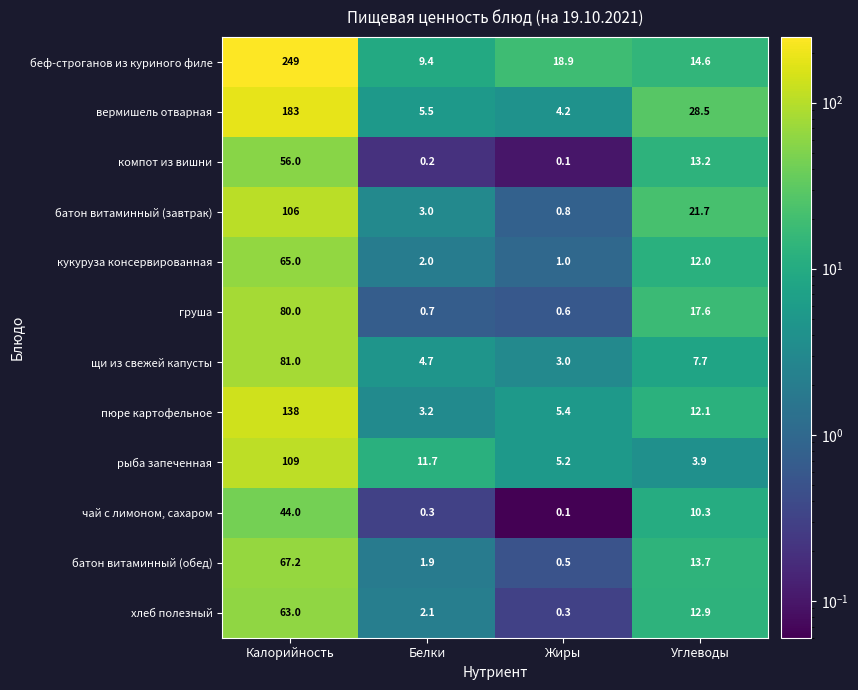

What is the sum of the щи из свежей капусты values at Калорийность and Жиры?

84.0